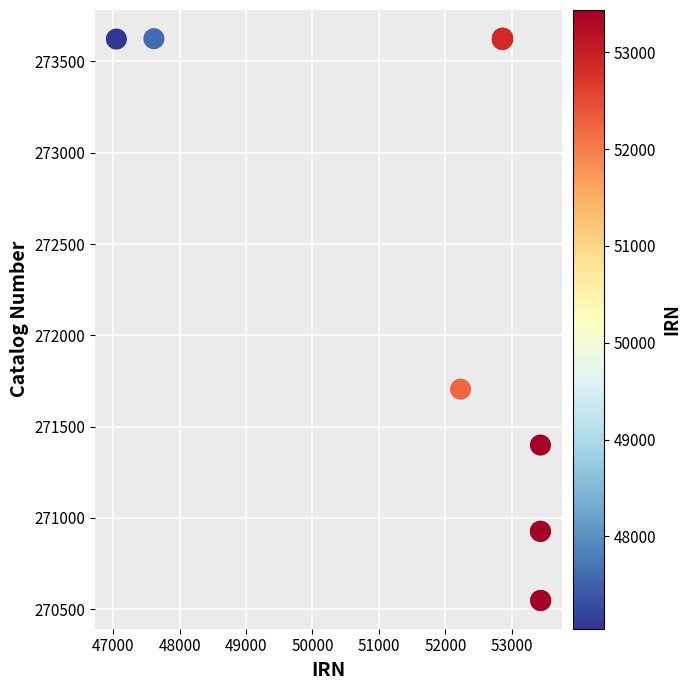

What Y value in the scatter plot is closest to 272087?

271705